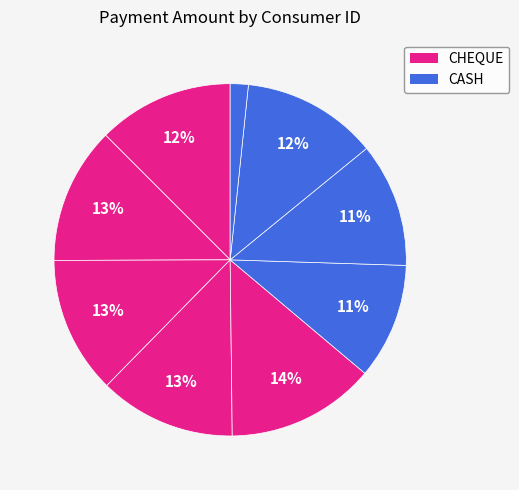

How many slices are in this pie chart?

9